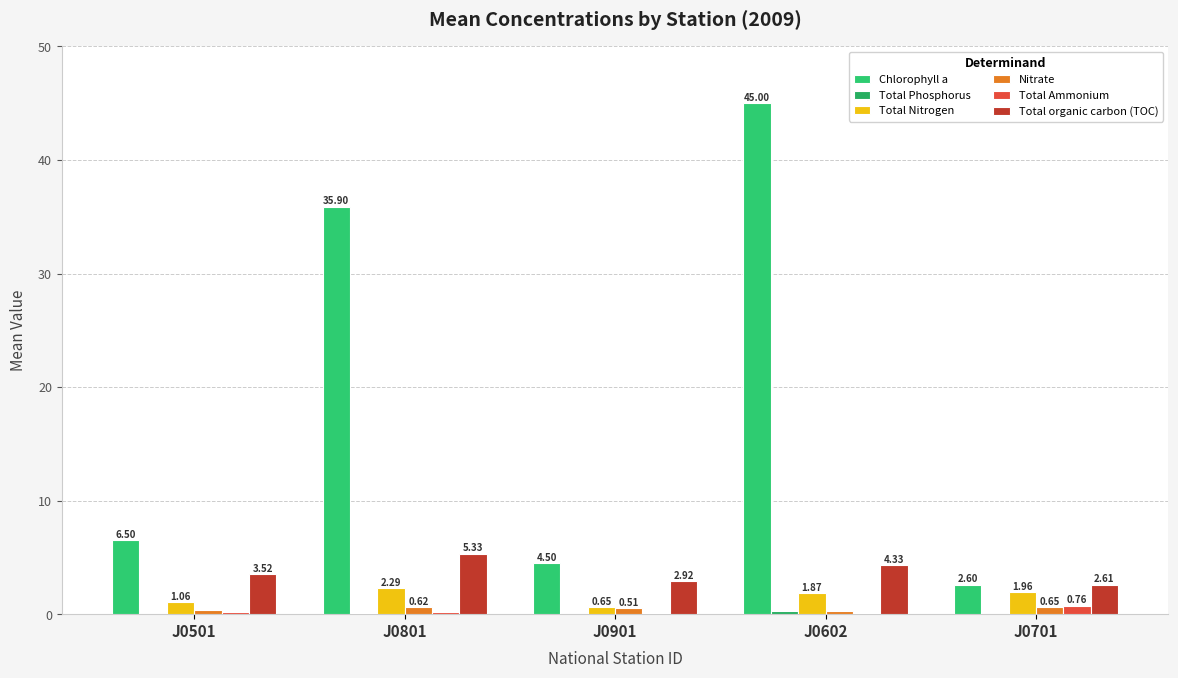

How many data points does each series have?

5